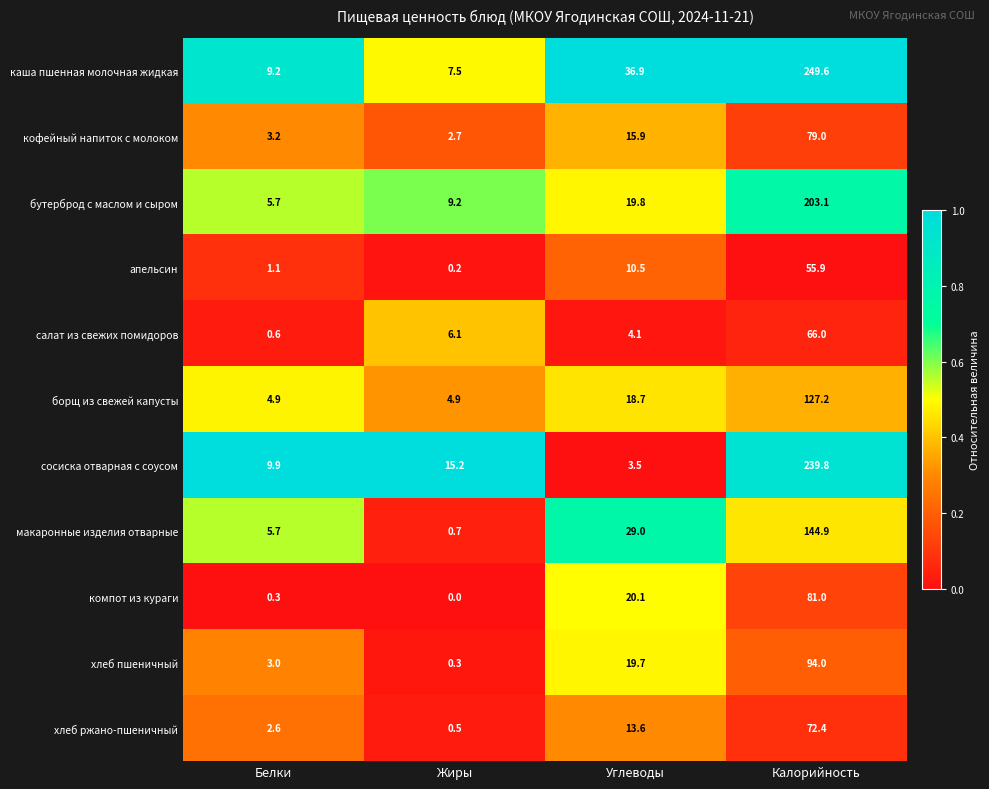

What is the maximum value for борщ из свежей капусты?

127.2